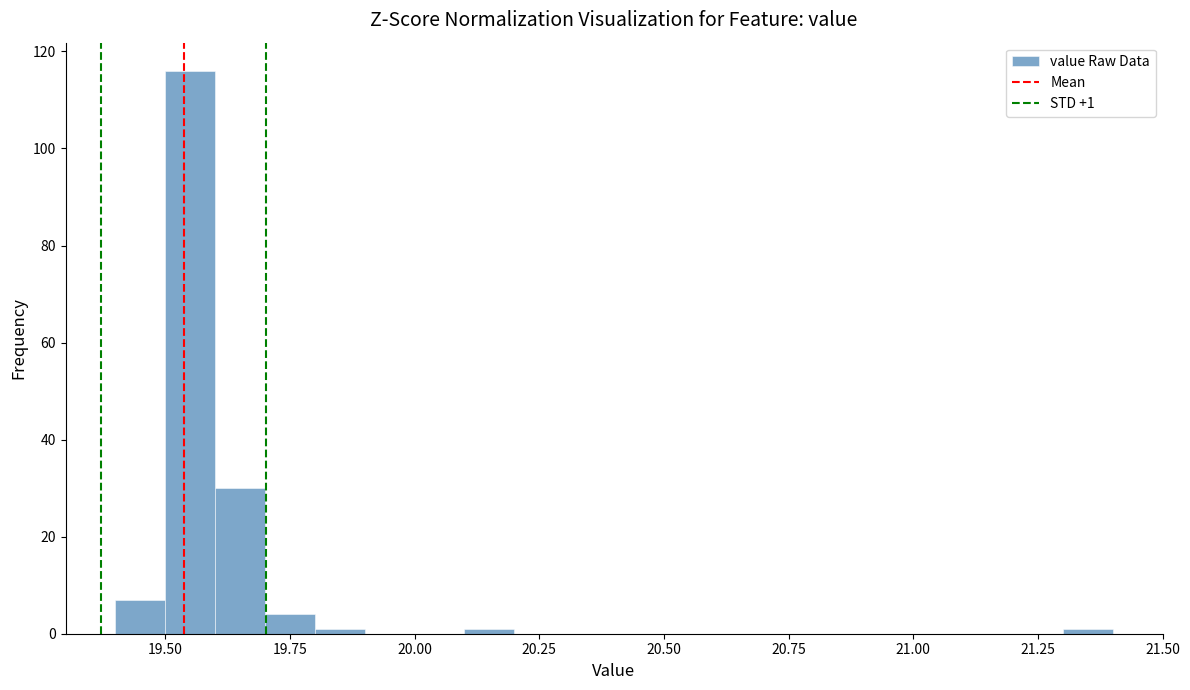

Around what value on the x-axis is the tallest bar? Give the approximate position of its centre, as read against the axis.

19.55